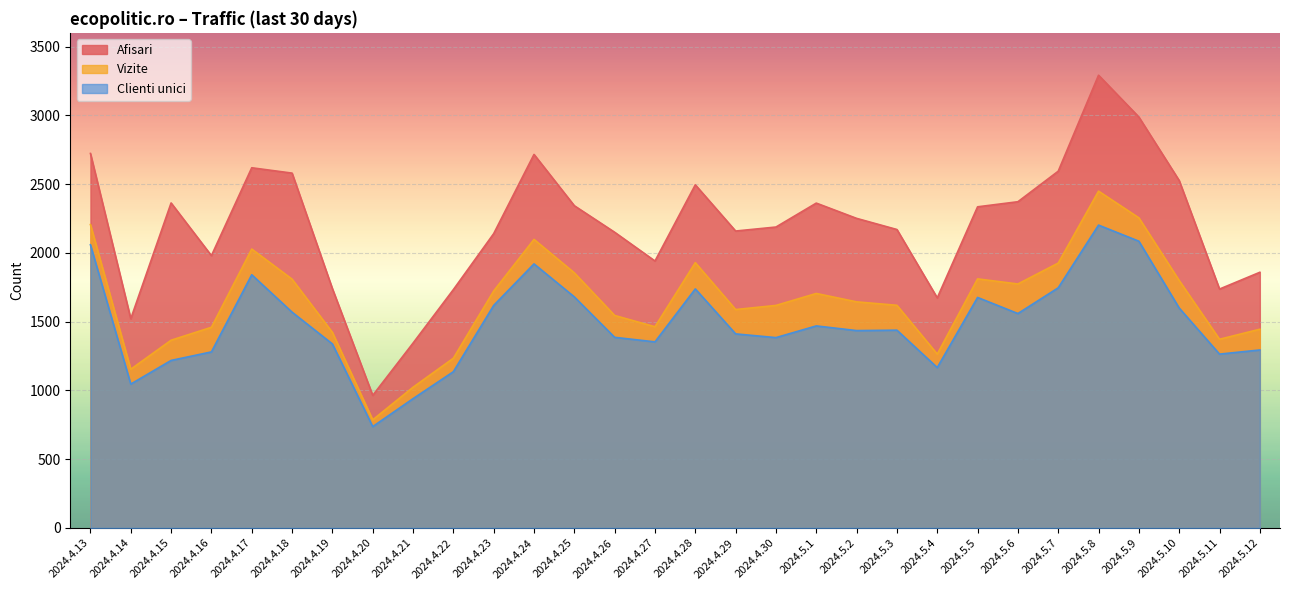

Between 2024.5.7 and 2024.5.12, which is larger?

2024.5.7